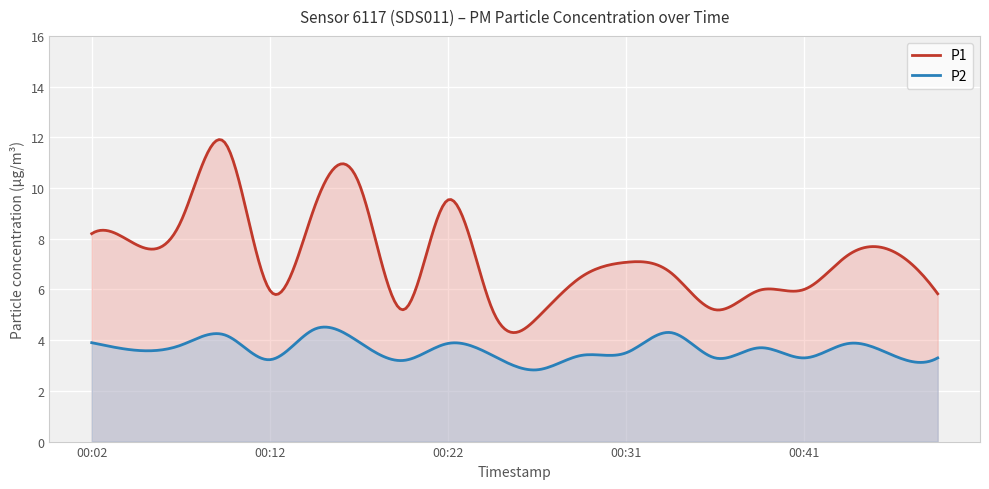

At how many categories does at least one series exceed 3?

300